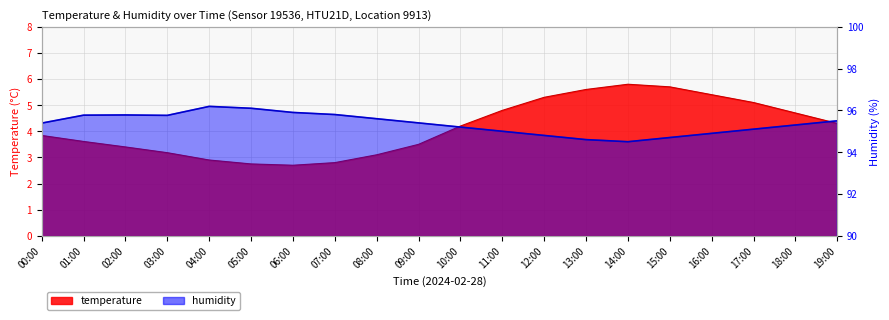

Is it true that humidity equals 43.3 at 19:00?

False